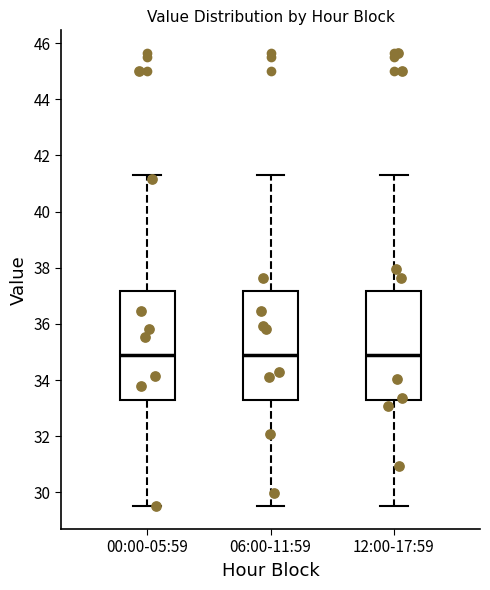

Reading left to right, read every box against the y-axis: the position of its median line, the range the box covers, and the ends of its whiskers. The values are not printed on the chart, so give them approximately, as read against the axis.

00:00-05:59: median 34.8, box 33.2 to 37.2, whiskers 29.6 to 41.4
06:00-11:59: median 34.8, box 33.2 to 37.2, whiskers 29.6 to 41.4
12:00-17:59: median 34.8, box 33.2 to 37.2, whiskers 29.6 to 41.4